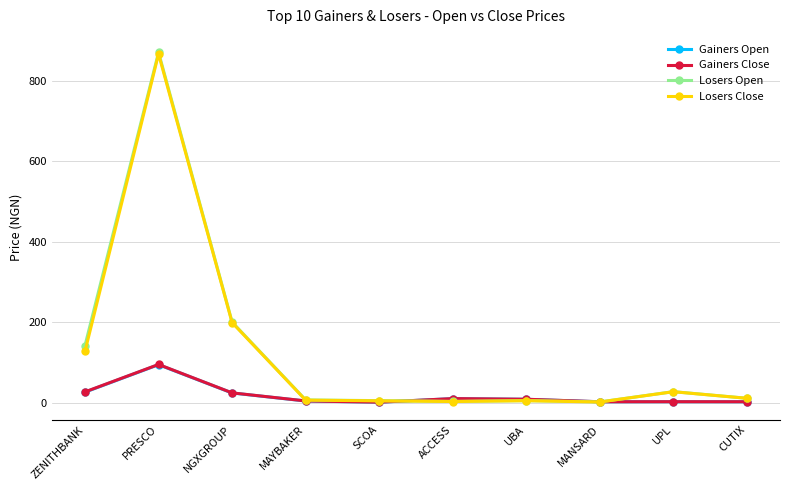

How many series are shown in this chart?

4